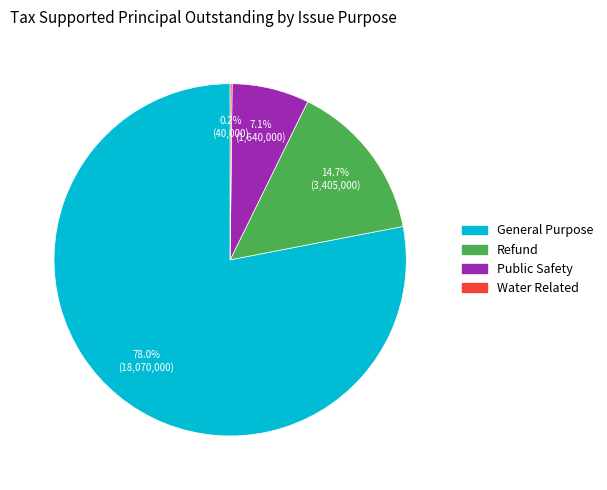

Is General Purpose the majority of the pie?

Yes